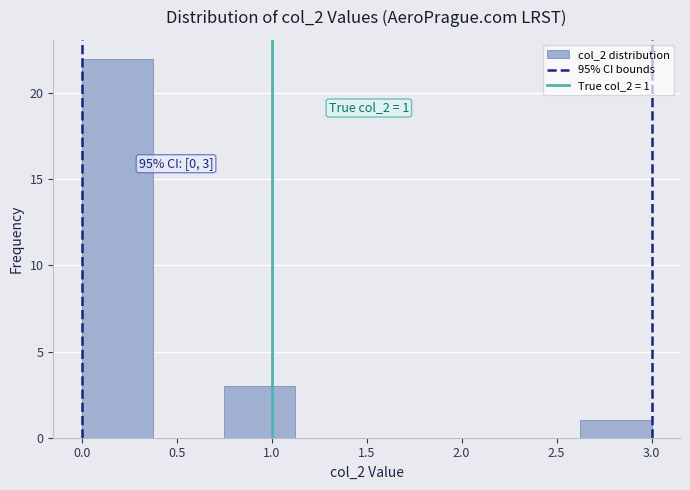

Over which range of the x-axis is the bar tallest?

0.000 to 0.375